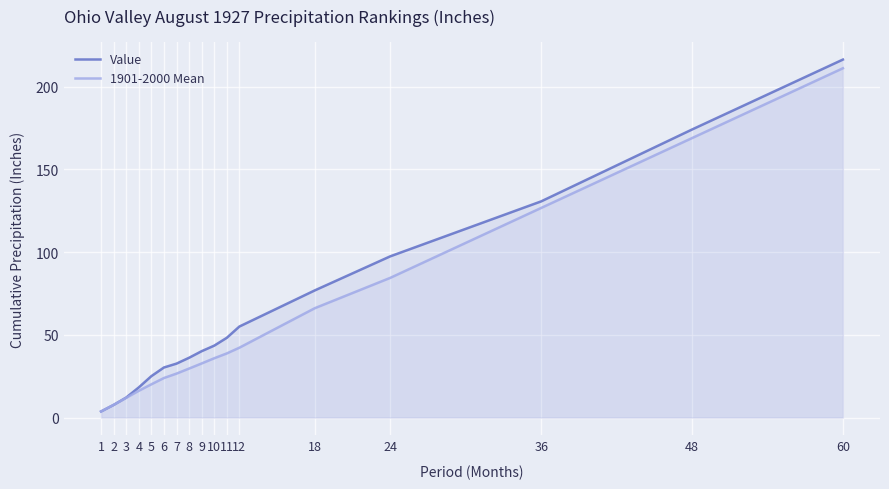

At which category is the sum across all series the highest?

60